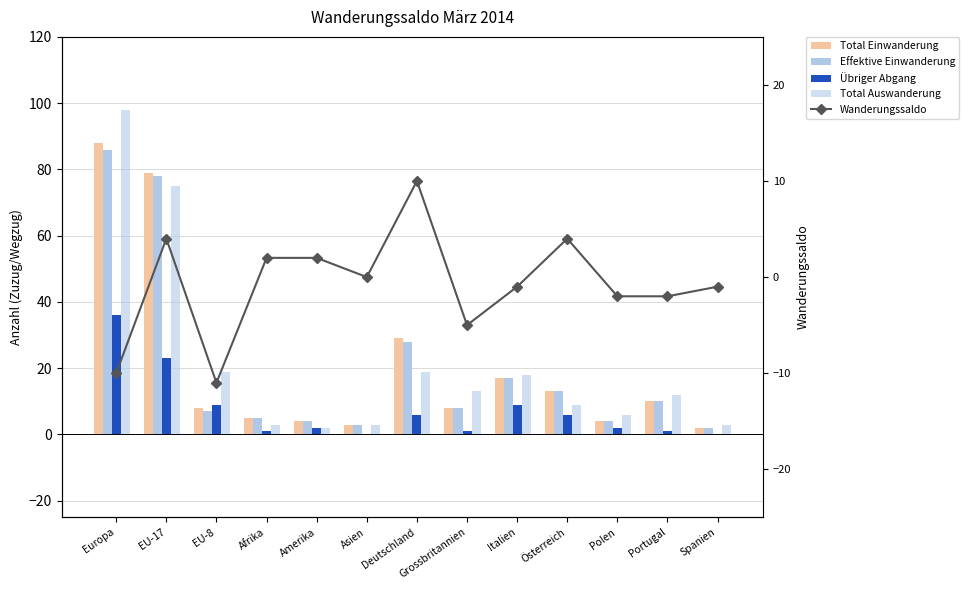

What is the highest value of the Total Einwanderung series?

88